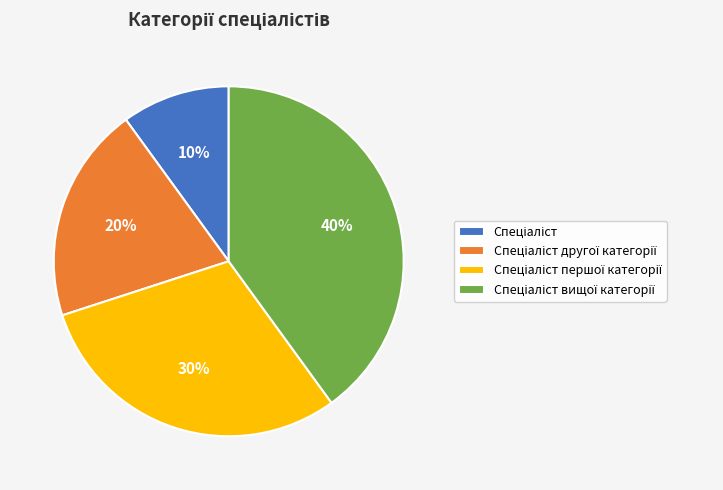

Does any single category account for the majority?

No